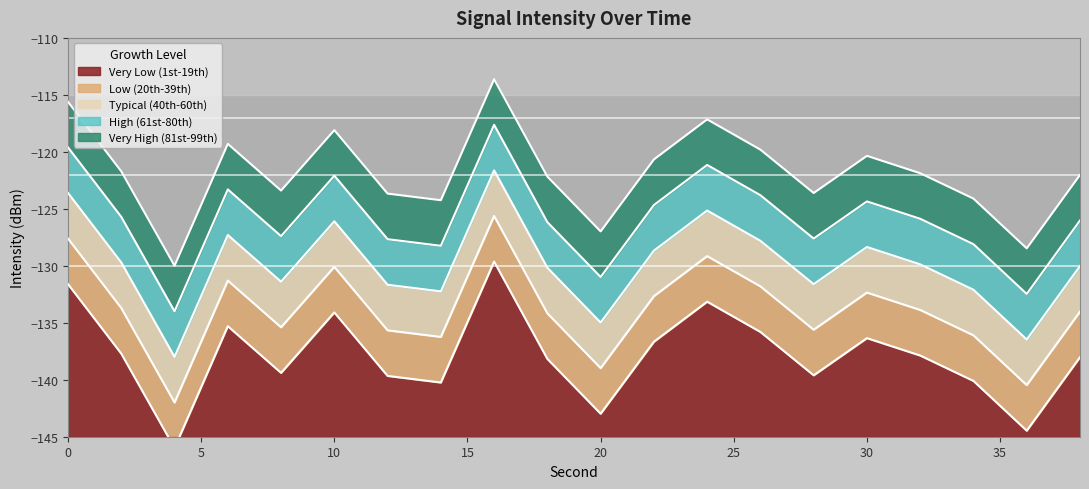

What is the minimum value shown in the chart?

-146.0